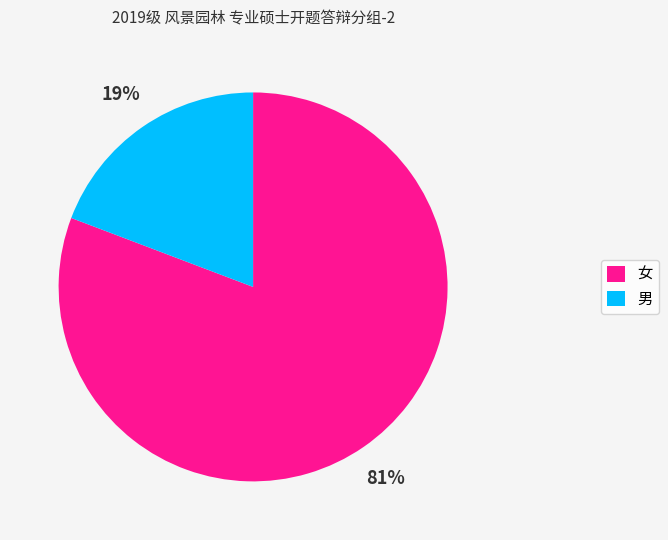

Count the number of slices in the pie.

2